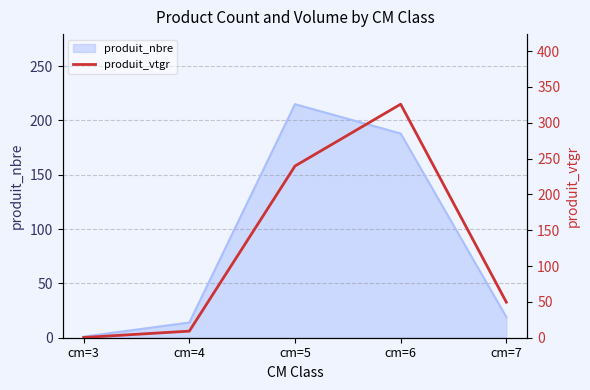

Which category has the lowest value in the produit_nbre series?

cm=3